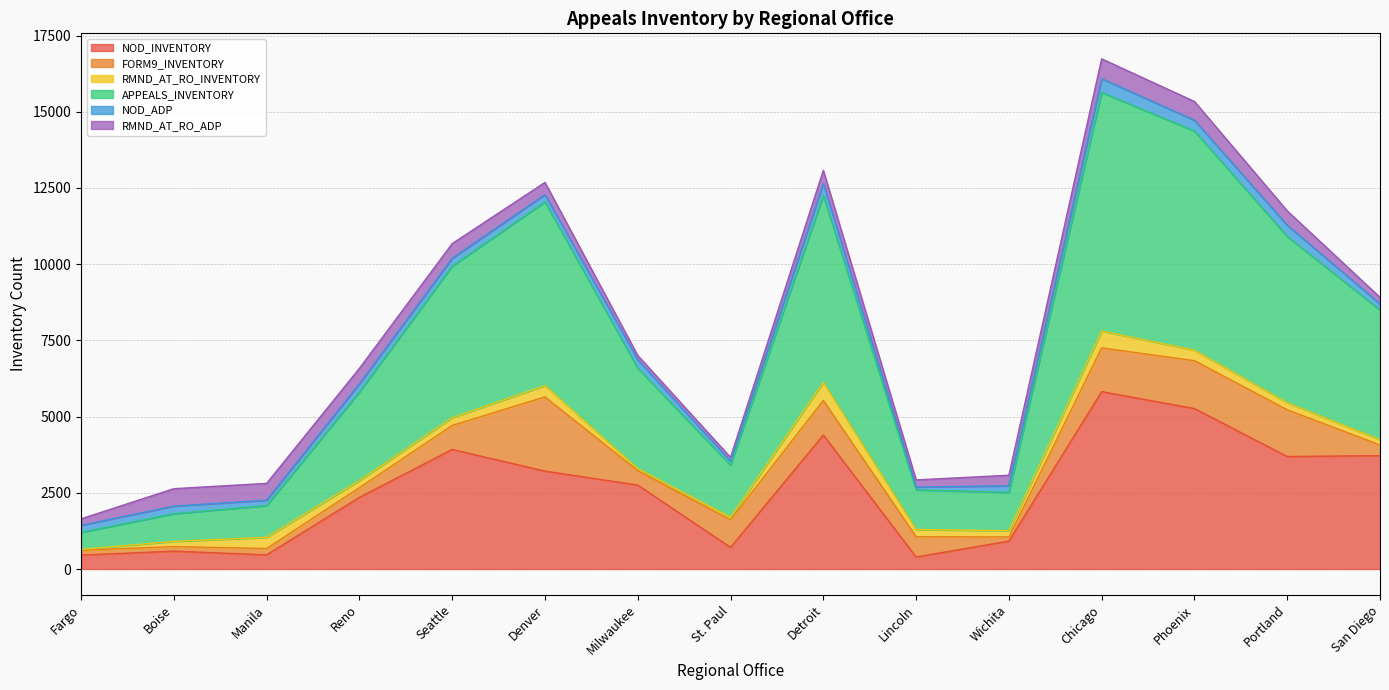

Is it true that NOD_INVENTORY equals 2351 at Reno?

True